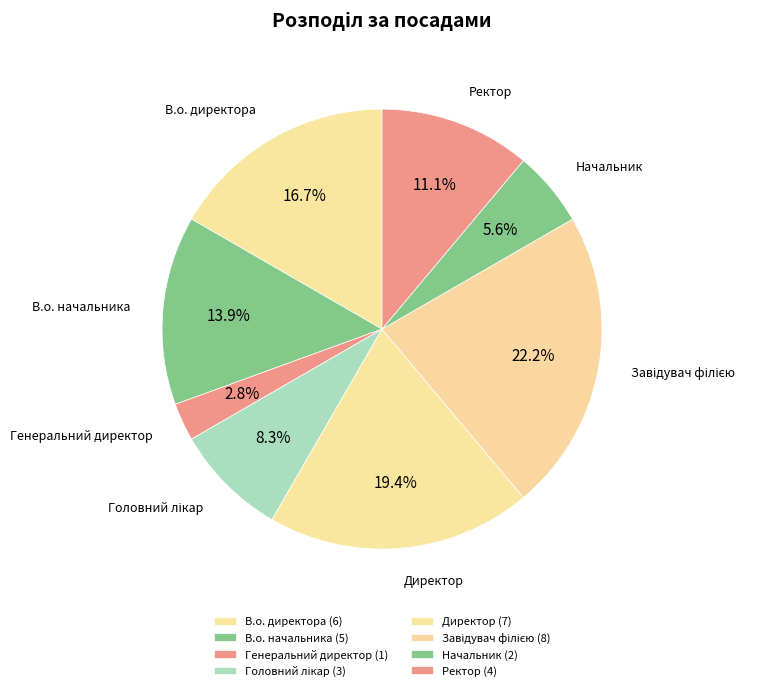

How many slices are in this pie chart?

8